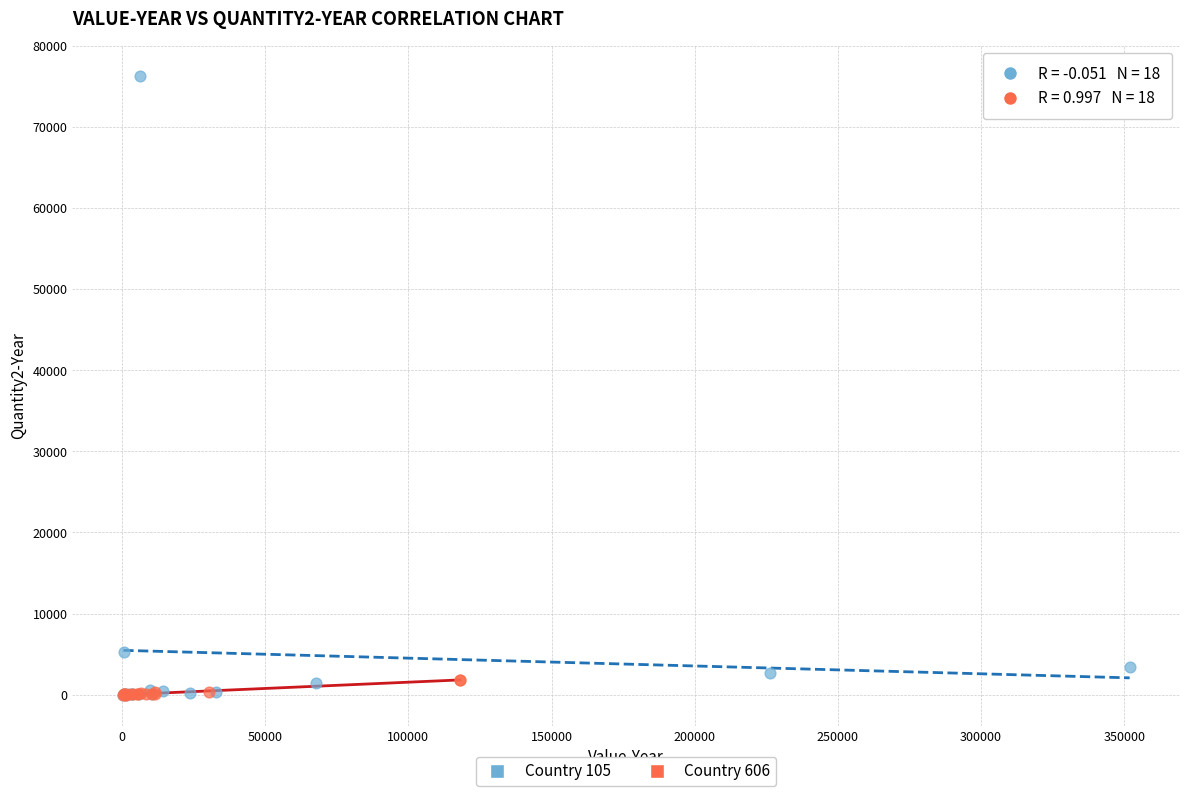

Which series has the widest spread of Y values?

Country 105